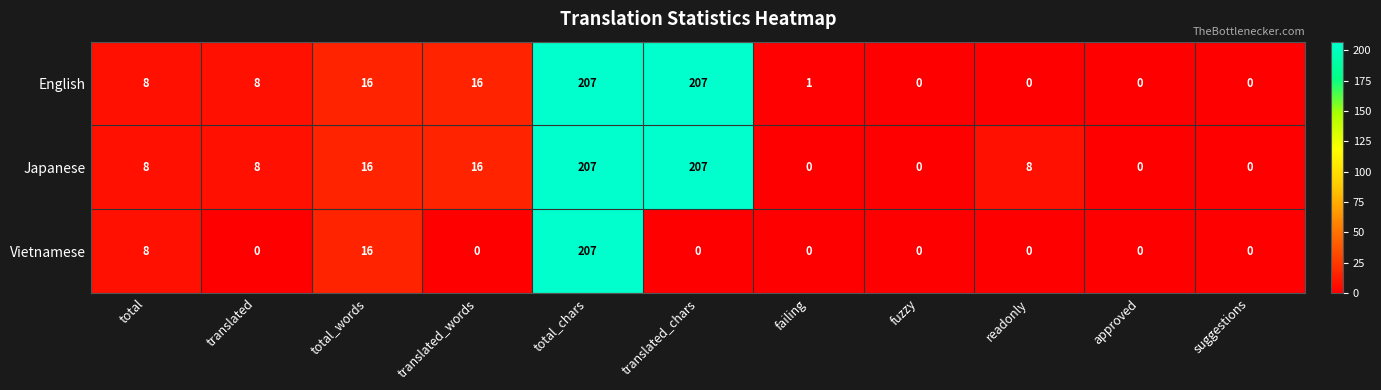

True or false: English has a value of 130 at total_chars.

False